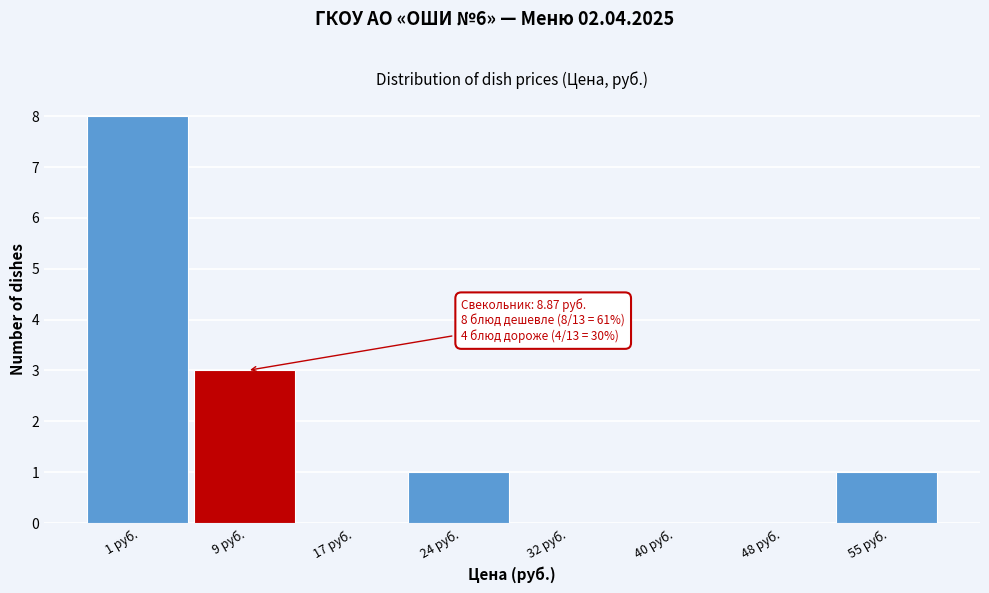

Reading left to right, what are all the values shown in this chart?

1 руб.=8	9 руб.=3	17 руб.=0	24 руб.=1	32 руб.=0	40 руб.=0	48 руб.=0	55 руб.=1